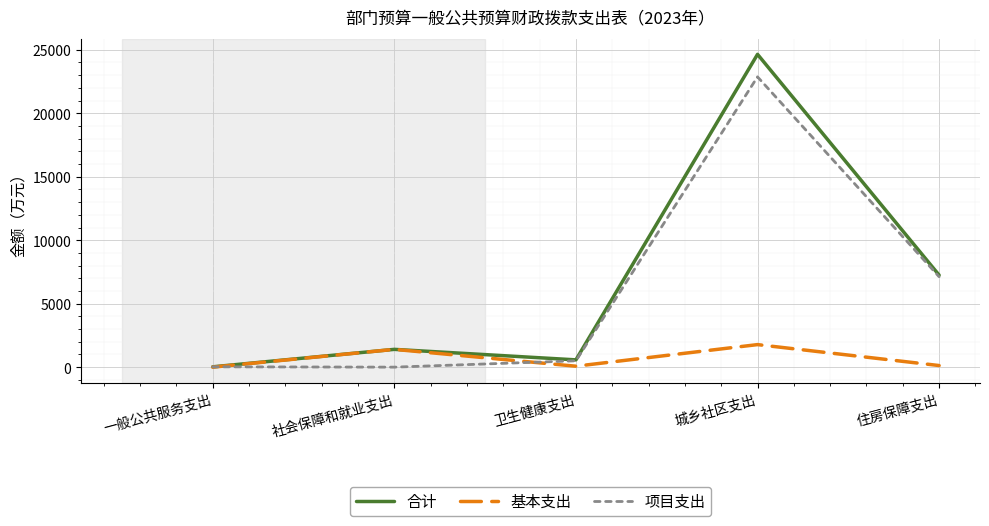

What value does the 合计 series have at 住房保障支出?

7246.2